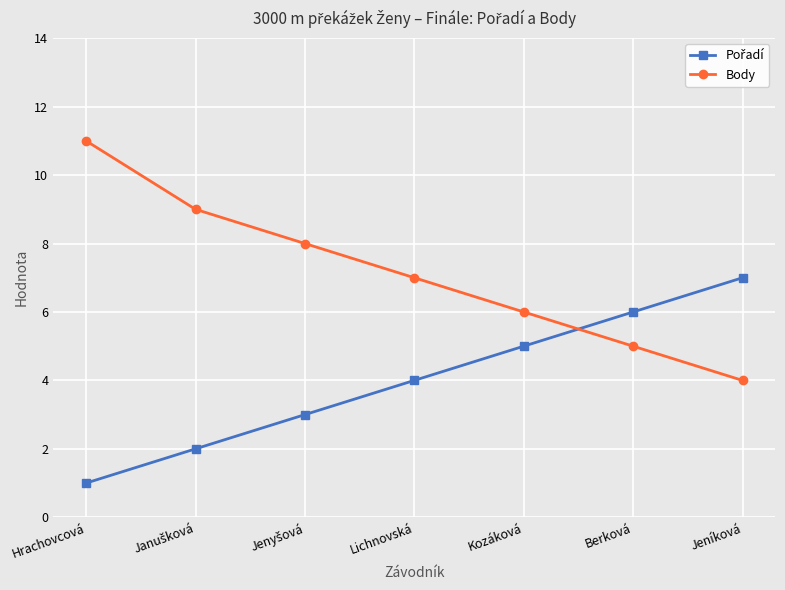

At which category is the sum across all series the highest?

Hrachovcová